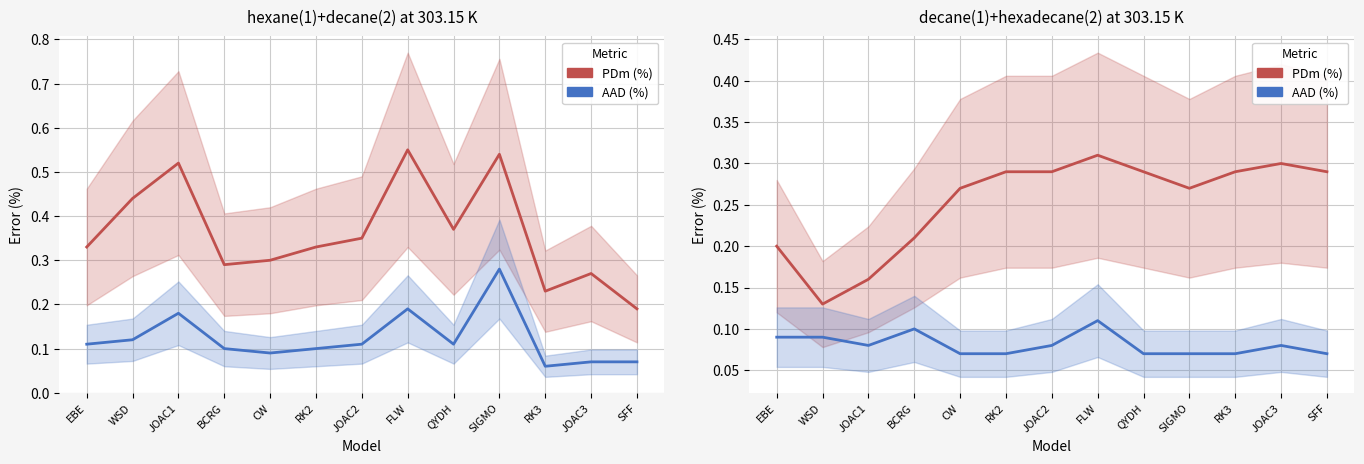

Where is PDm (%) - mixture 1 nearest to the value 0?

WSD